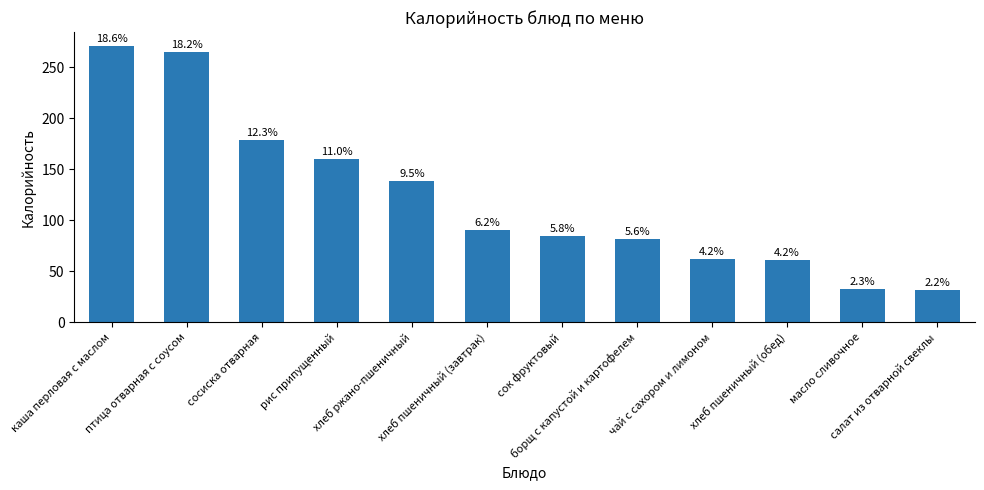

Are the bars horizontal?

No